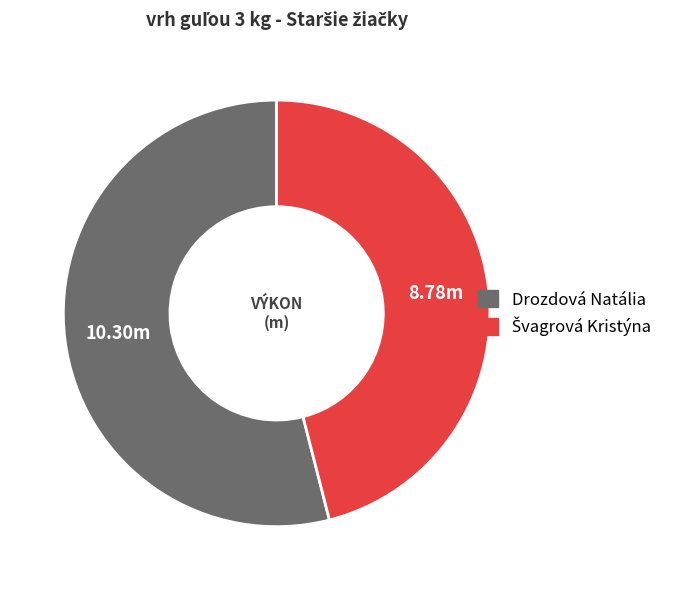

Which category accounts for the majority?

Drozdová Natália